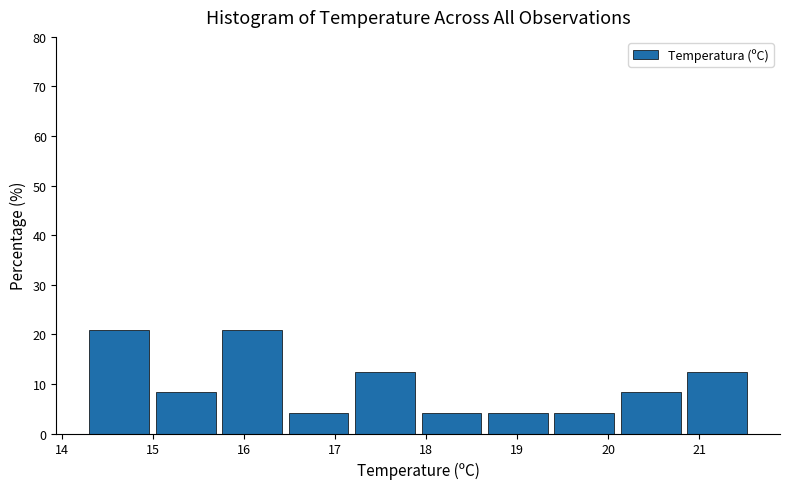

Reading left to right, transcribe this chart: for each bar, give the range it covers on the x-axis and its height. Neither the bar edges nor the heights are printed on the chart, so give them approximately, as read against the axes.

14.30 to 15.03: 21
15.03 to 15.76: 8
15.76 to 16.49: 21
16.49 to 17.22: 4
17.22 to 17.95: 13
17.95 to 18.68: 4
18.68 to 19.41: 4
19.41 to 20.14: 4
20.14 to 20.87: 8
20.87 to 21.60: 13